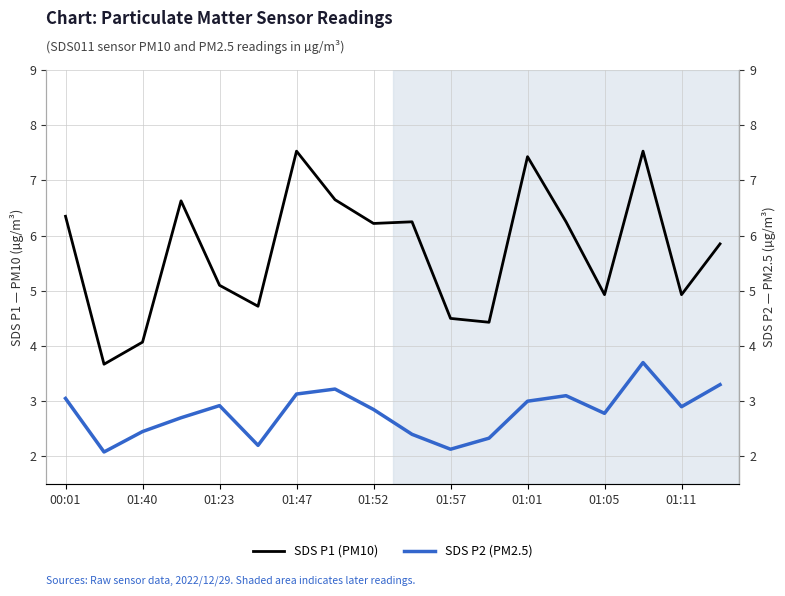

Reading right to left, transcribe all the data shown in this chart.

SDS P1 (PM10): 5.8	4.9	7.5	4.9	6.2	7.4	4.4	4.5	6.2	6.2	6.7	7.5	4.7	5.1	6.6	4.1	3.7	6.3
SDS P2 (PM2.5): 3.3	2.9	3.7	2.8	3.1	3.0	2.3	2.1	2.4	2.9	3.2	3.1	2.2	2.9	2.7	2.5	2.1	3.0